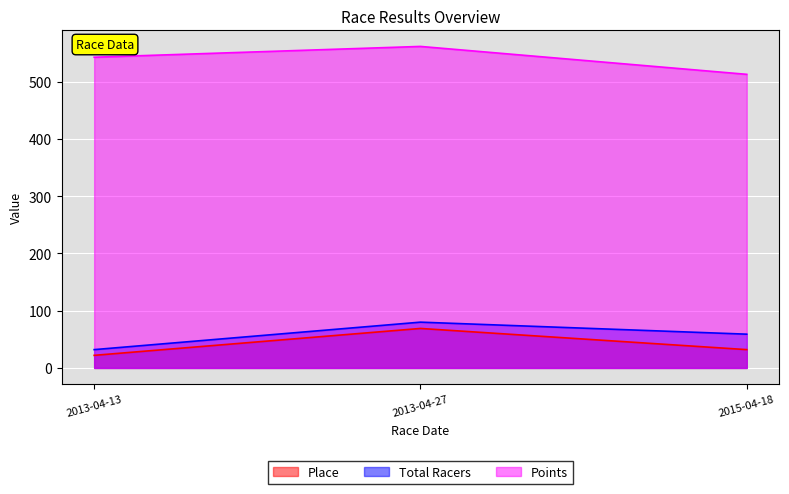

What position from the right is 2015-04-18?

1